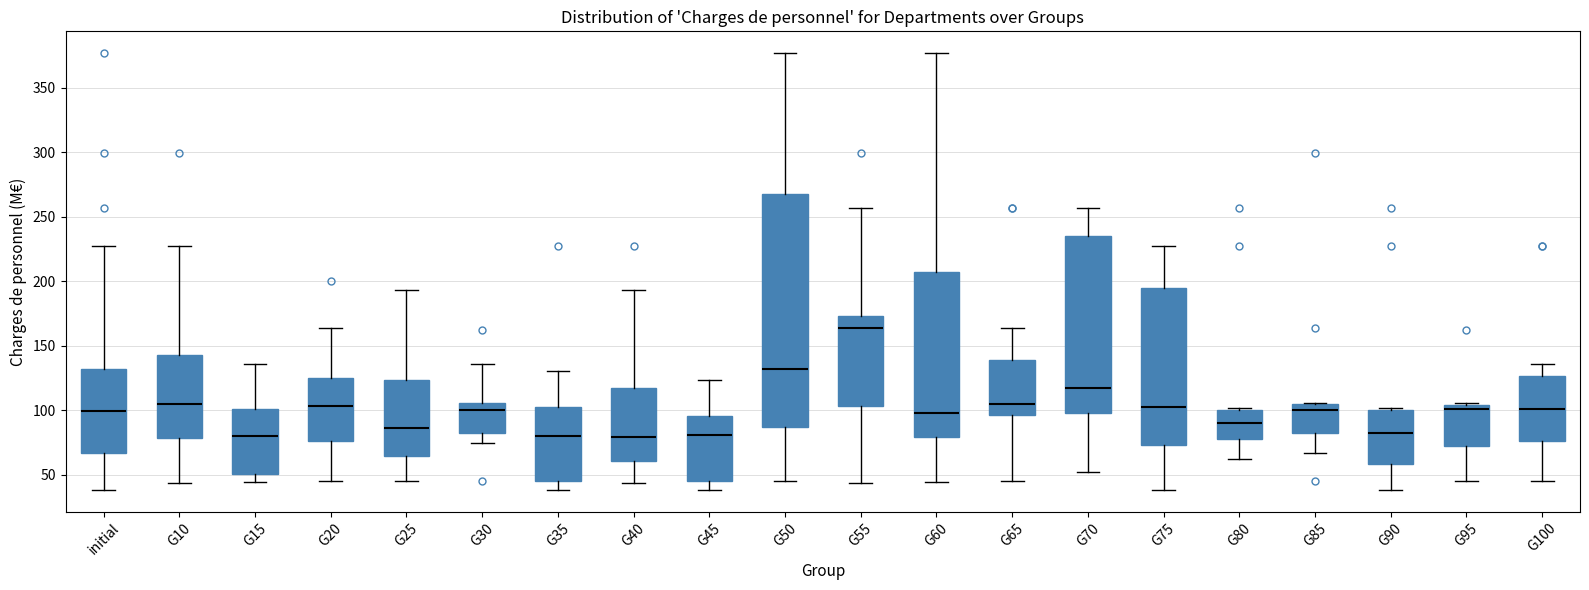

Reading left to right, transcribe this box plot: for each box, give where its median line is, the range the box spans, and where its two whiskers end, as read against the y-axis. The values are not printed on the chart, so give them approximately, as read against the axis.

initial: median 100, box 65 to 130, whiskers 40 to 225
G10: median 105, box 80 to 145, whiskers 45 to 225
G15: median 80, box 50 to 100, whiskers 45 to 135
G20: median 105, box 75 to 125, whiskers 45 to 165
G25: median 85, box 65 to 125, whiskers 45 to 195
G30: median 100, box 80 to 105, whiskers 75 to 135
G35: median 80, box 45 to 100, whiskers 40 to 130
G40: median 80, box 60 to 115, whiskers 45 to 195
G45: median 80, box 45 to 95, whiskers 40 to 125
G50: median 130, box 85 to 270, whiskers 45 to 375
G55: median 165, box 105 to 175, whiskers 45 to 255
G60: median 100, box 80 to 205, whiskers 45 to 375
G65: median 105, box 95 to 140, whiskers 45 to 165
G70: median 120, box 100 to 235, whiskers 50 to 255
G75: median 105, box 75 to 195, whiskers 40 to 225
G80: median 90, box 80 to 100, whiskers 60 to 100
G85: median 100, box 80 to 105, whiskers 65 to 105
G90: median 80, box 60 to 100, whiskers 40 to 100
G95: median 100, box 70 to 105, whiskers 45 to 105
G100: median 100, box 75 to 125, whiskers 45 to 135